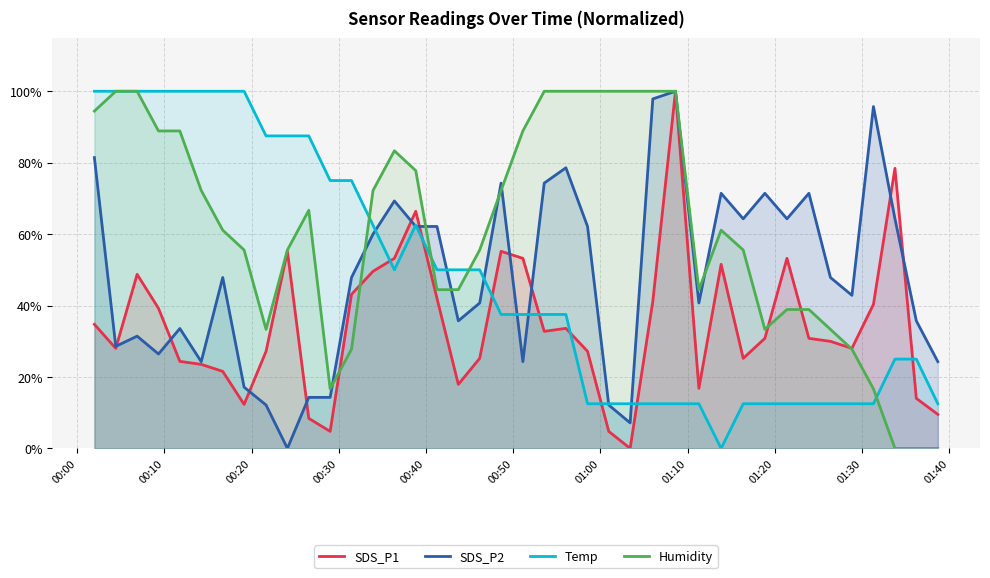

What position from the left is 00:30?

4